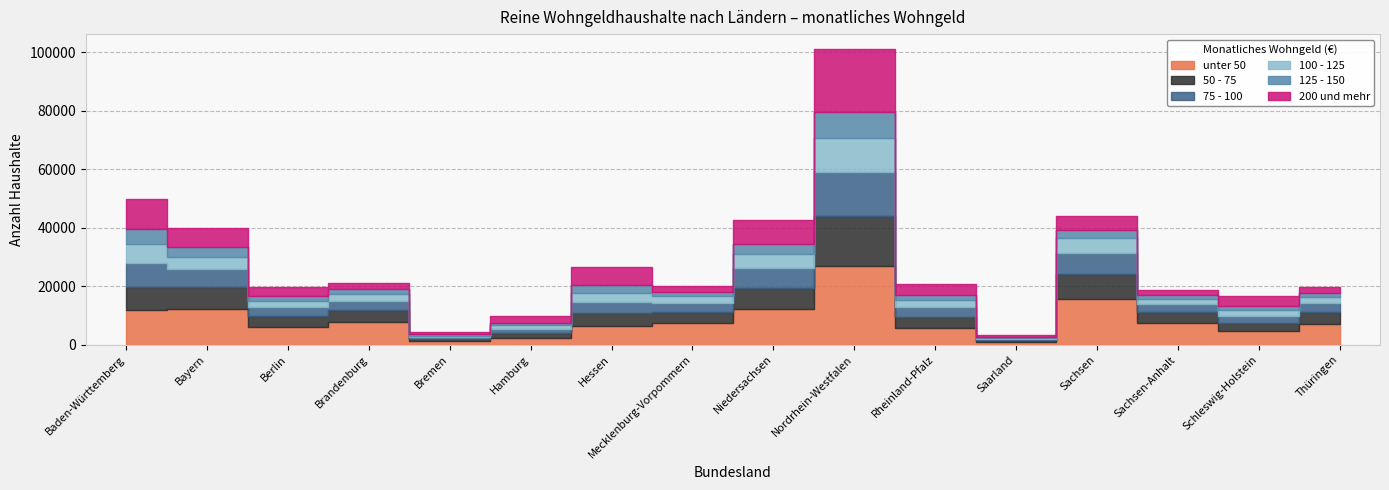

At which label does 75 - 100 reach its peak?

Nordrhein-Westfalen